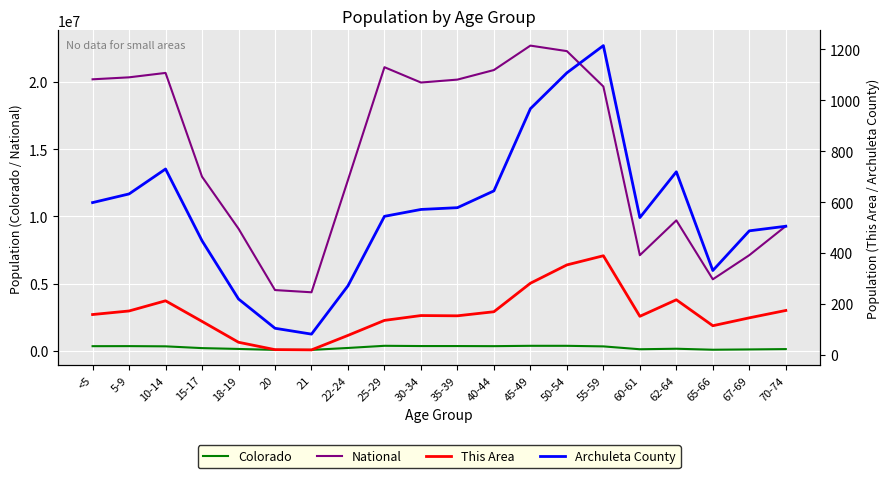

Does the chart display data point markers on the line(s)?

No